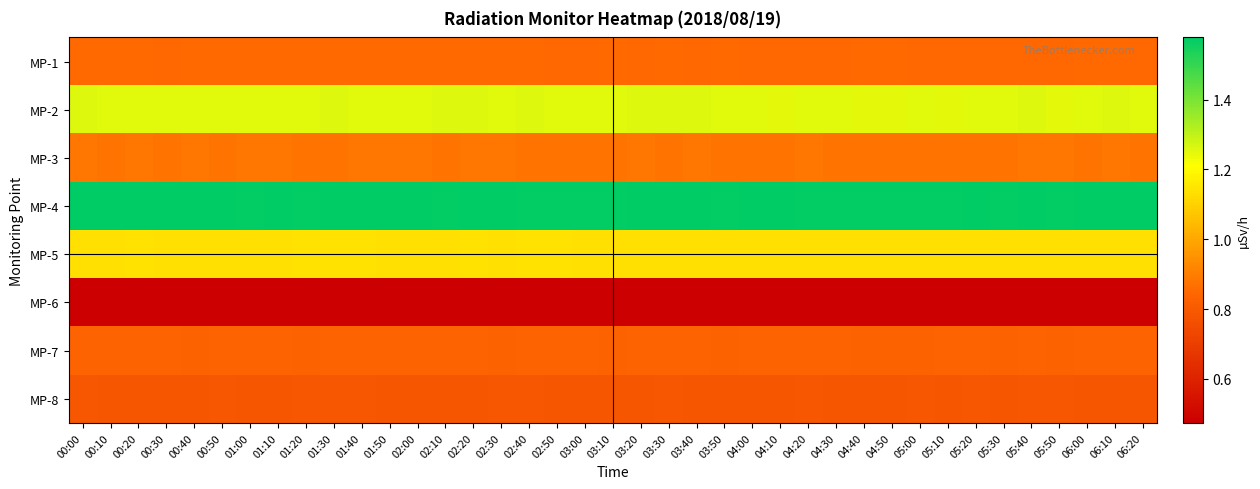

What is the maximum value shown in the chart?

1.6